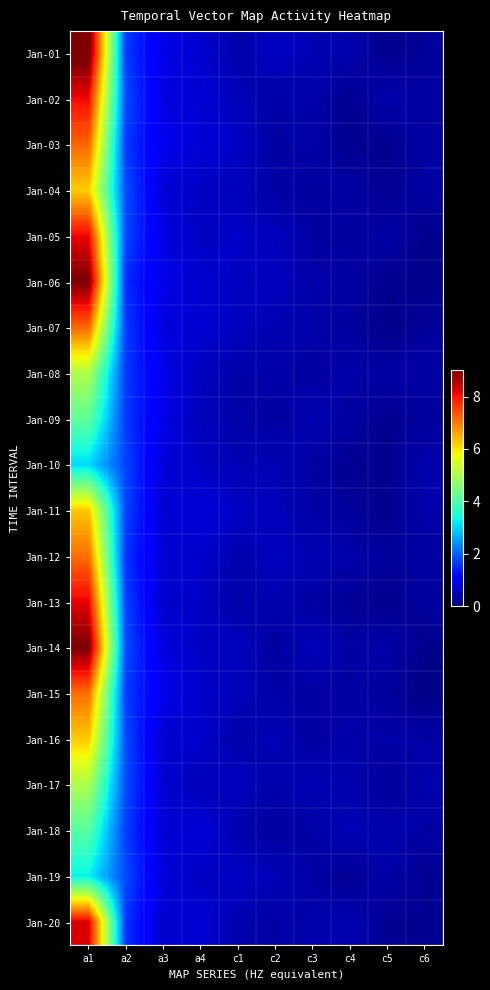

Rank the series at c6 from lowest to highest value.

Jan-15, Jan-14, Jan-06, Jan-05, Jan-19, Jan-20, Jan-07, Jan-01, Jan-09, Jan-13, Jan-12, Jan-02, Jan-04, Jan-03, Jan-18, Jan-16, Jan-08, Jan-11, Jan-17, Jan-10